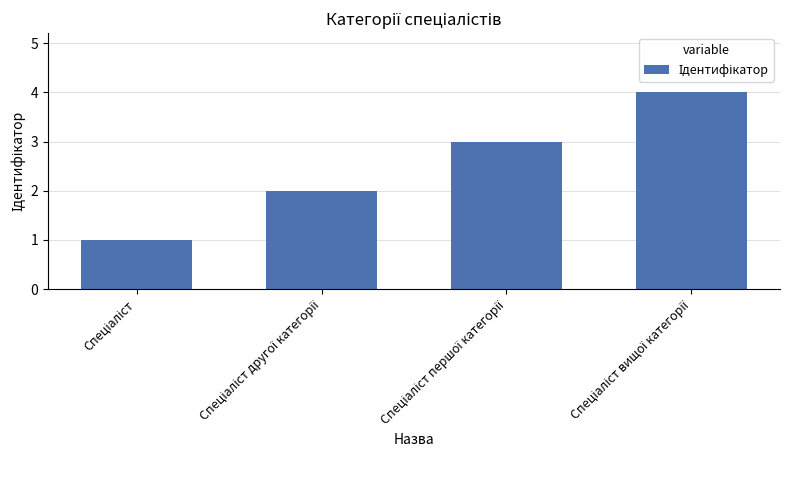

What is the greatest value displayed?

4